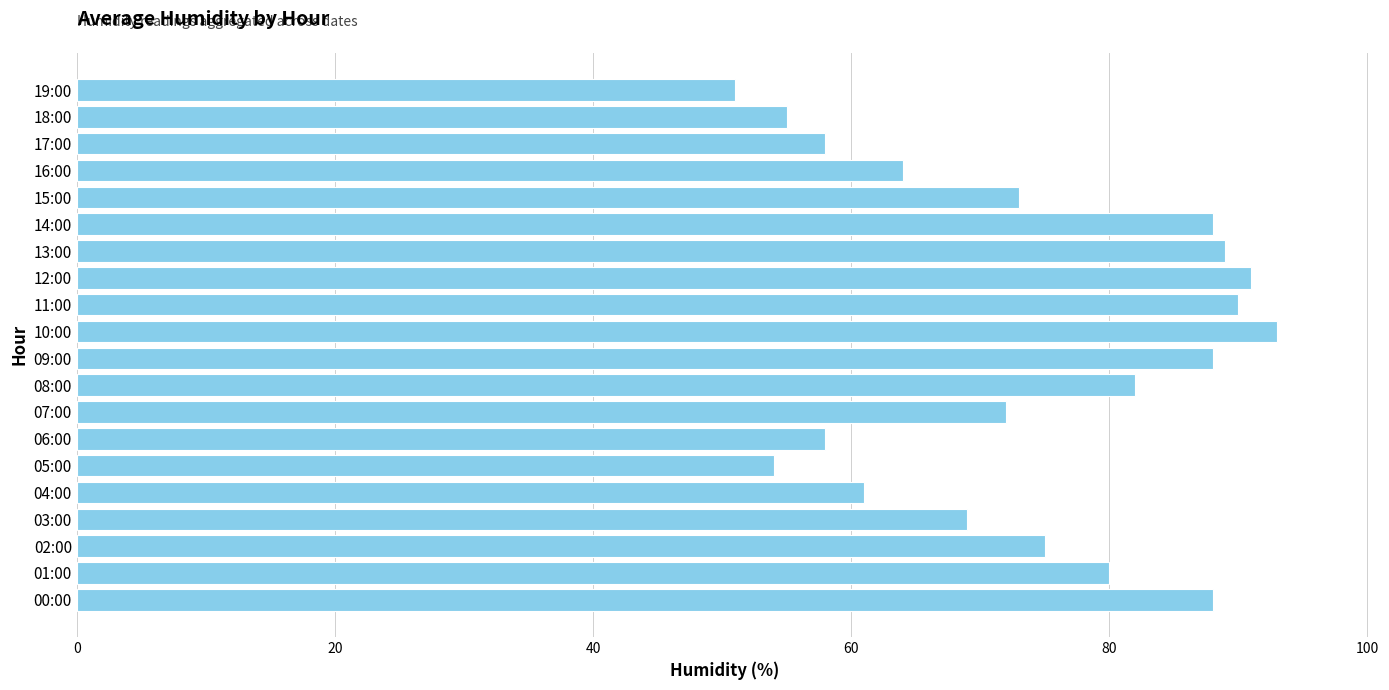

What is the ratio of the value at 08:00 to the value at 19:00?

1.6